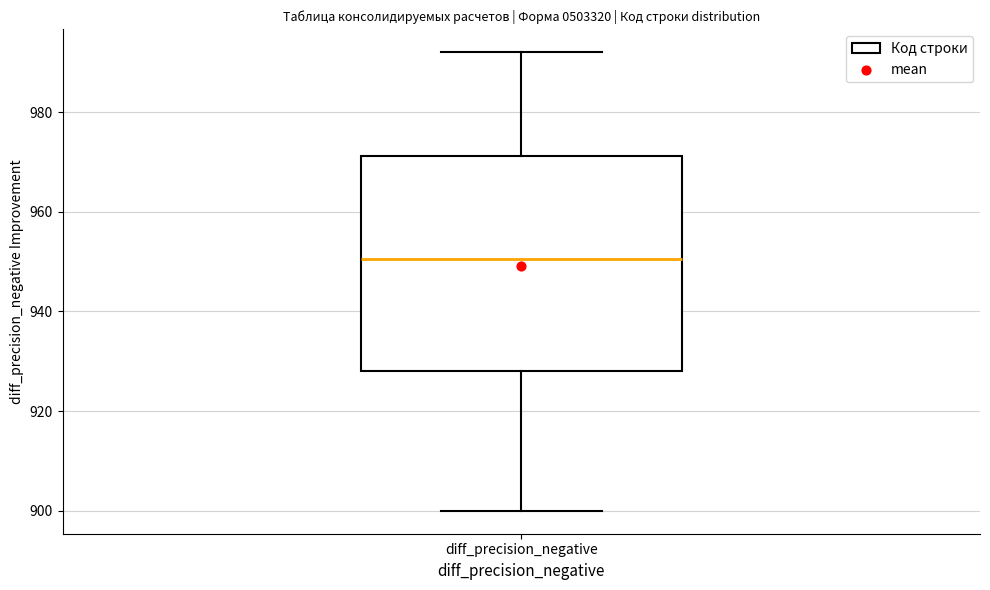

Read this box plot against the y-axis: the position of the median line, the range covered by the box, and the ends of both whiskers. The values are not printed on the chart, so give them approximately, as read against the axis.

median 950, box 928 to 972, whiskers 900 to 992